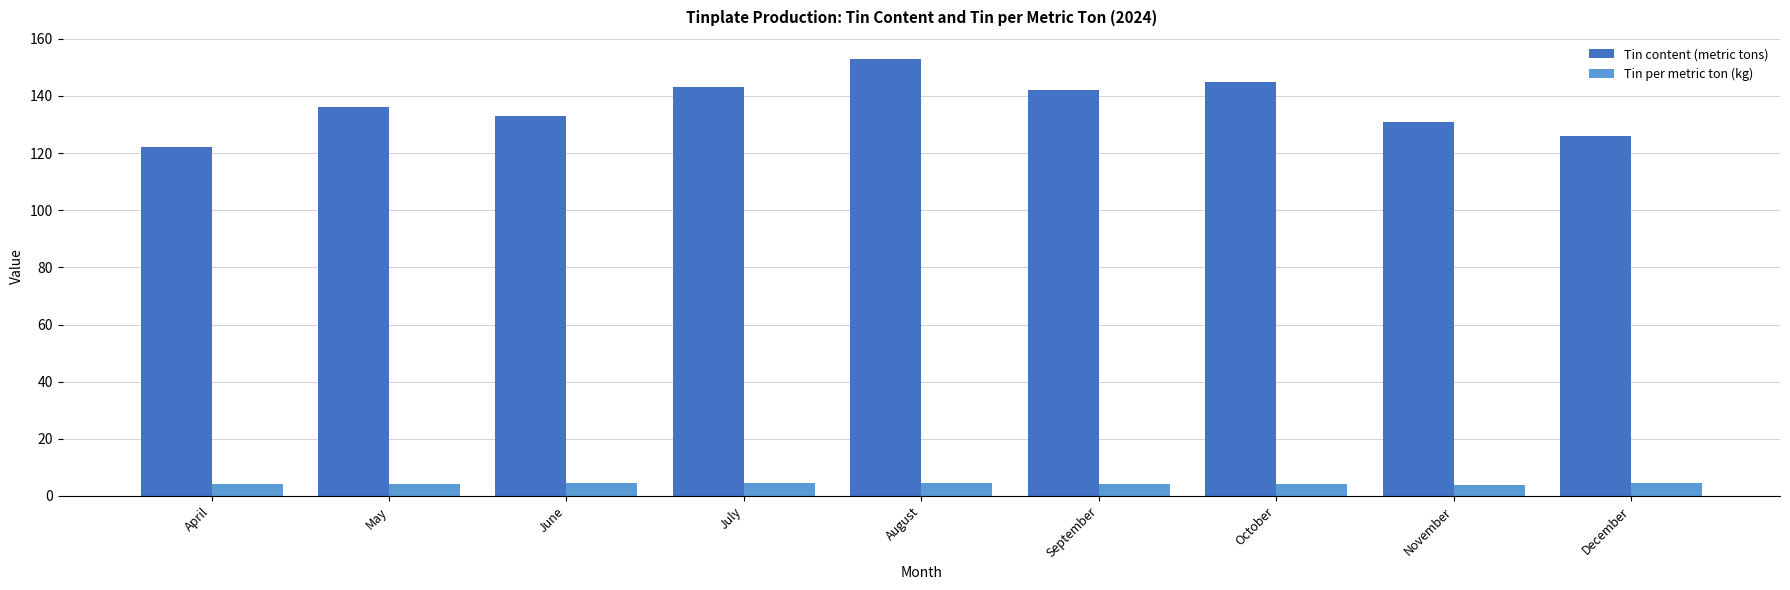

What is the spread (max minus min) of values at August?

148.5